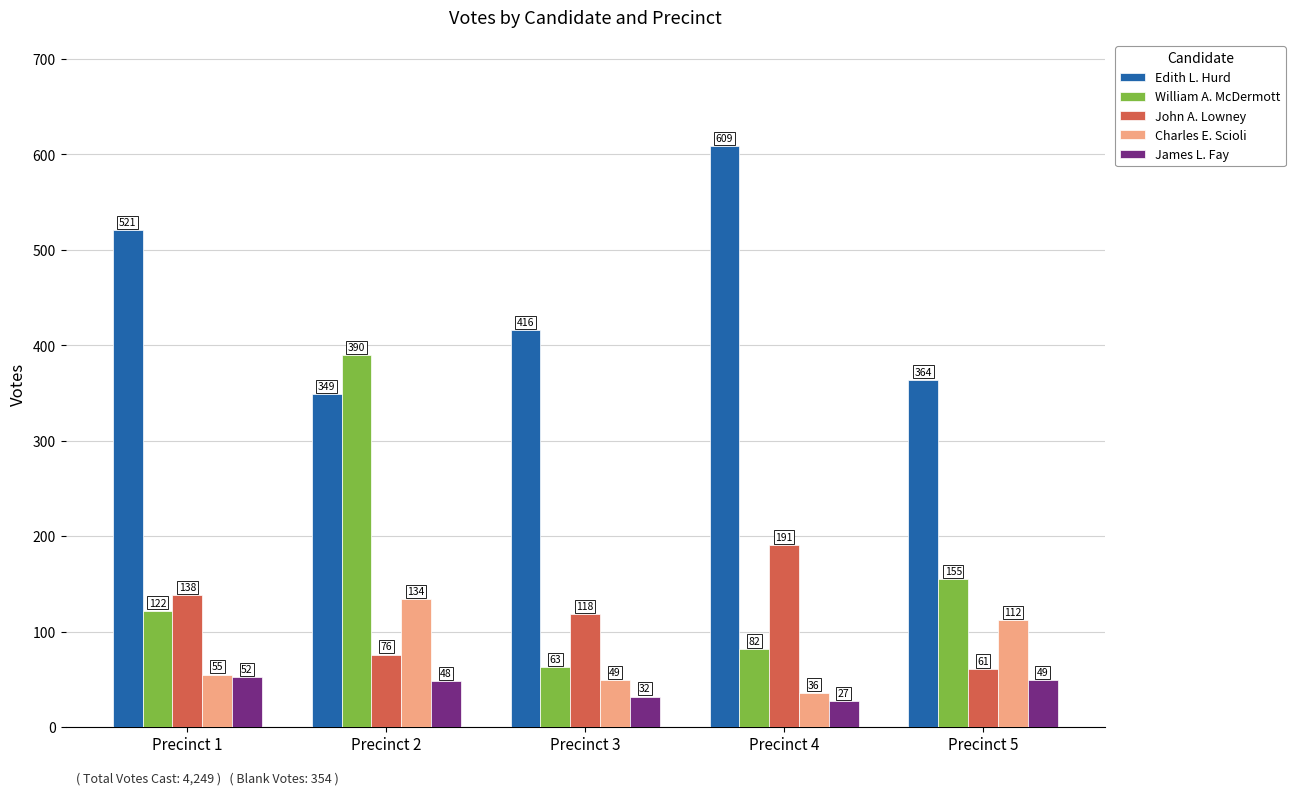

Reading left to right, extract all data points from this chart.

Edith L. Hurd: 521	349	416	609	364
William A. McDermott: 122	390	63	82	155
John A. Lowney: 138	76	118	191	61
Charles E. Scioli: 55	134	49	36	112
James L. Fay: 52	48	32	27	49